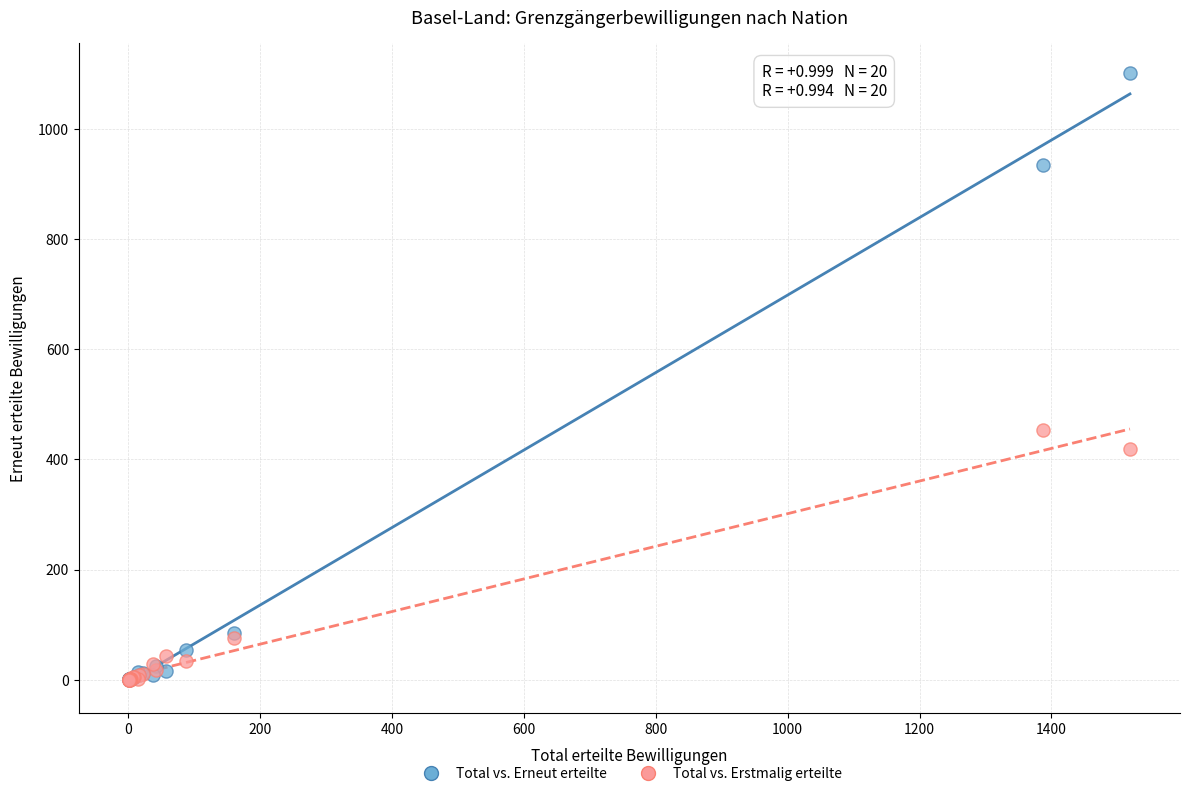

Across all series, what Y value is closest to 550?

453